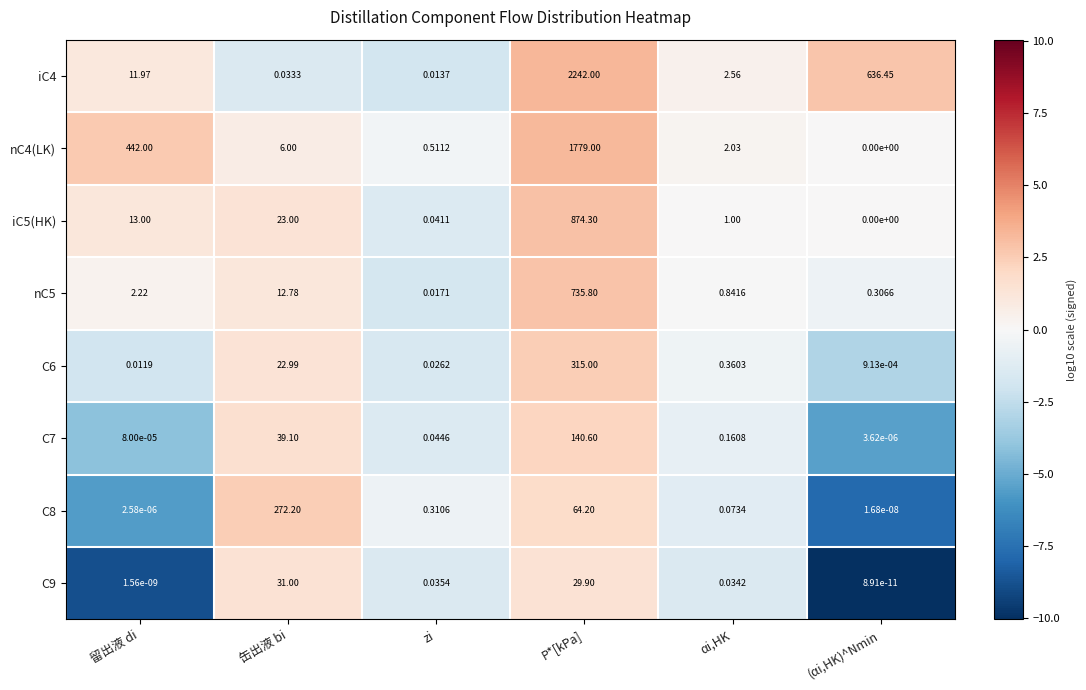

Which series has the widest spread of values?

iC4